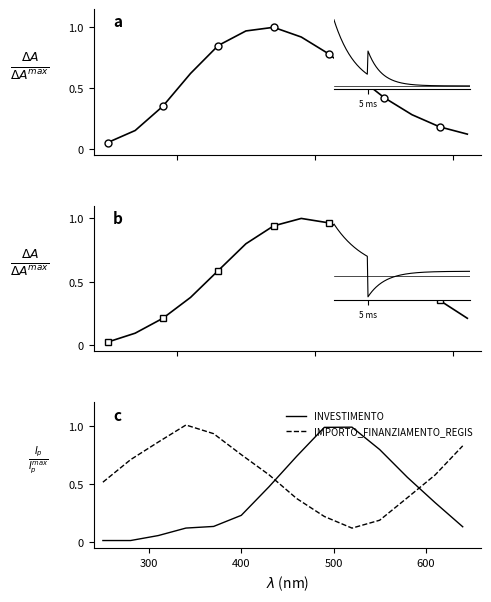

The value of INVESTIMENTO at 9 is 1.0. True or false?

True